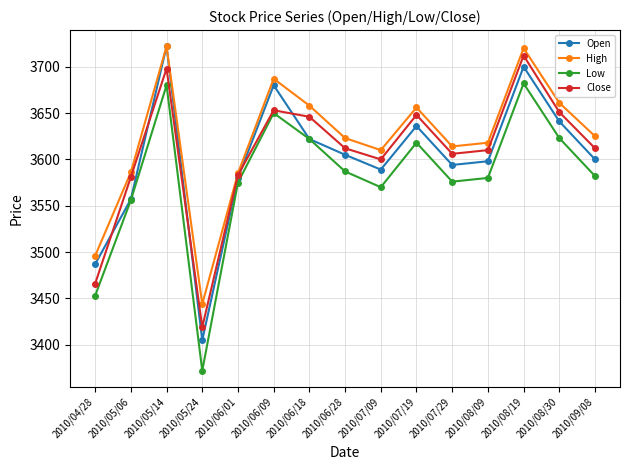

What is the label of the 4th point from the right?

2010/08/09